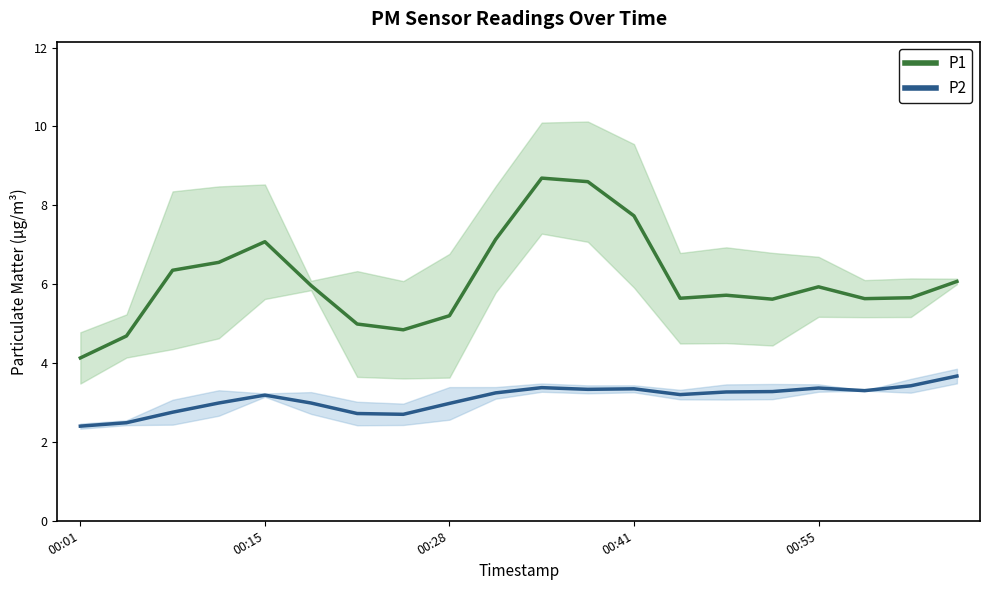

True or false: P2 and P1 intersect in this chart.

False